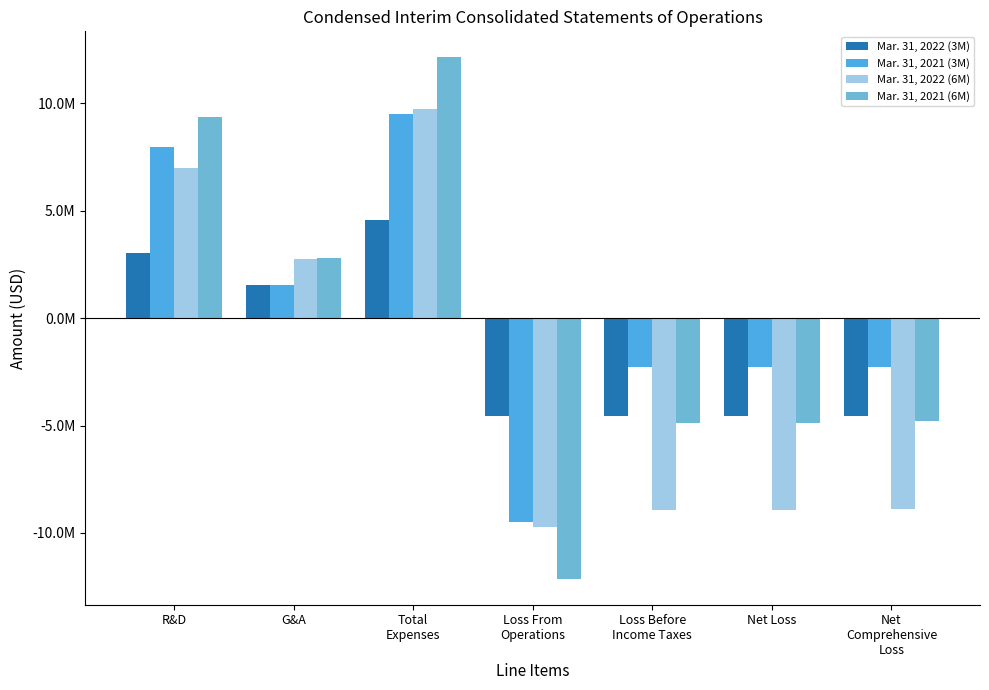

Are the bars grouped side by side (vs. stacked)?

Yes